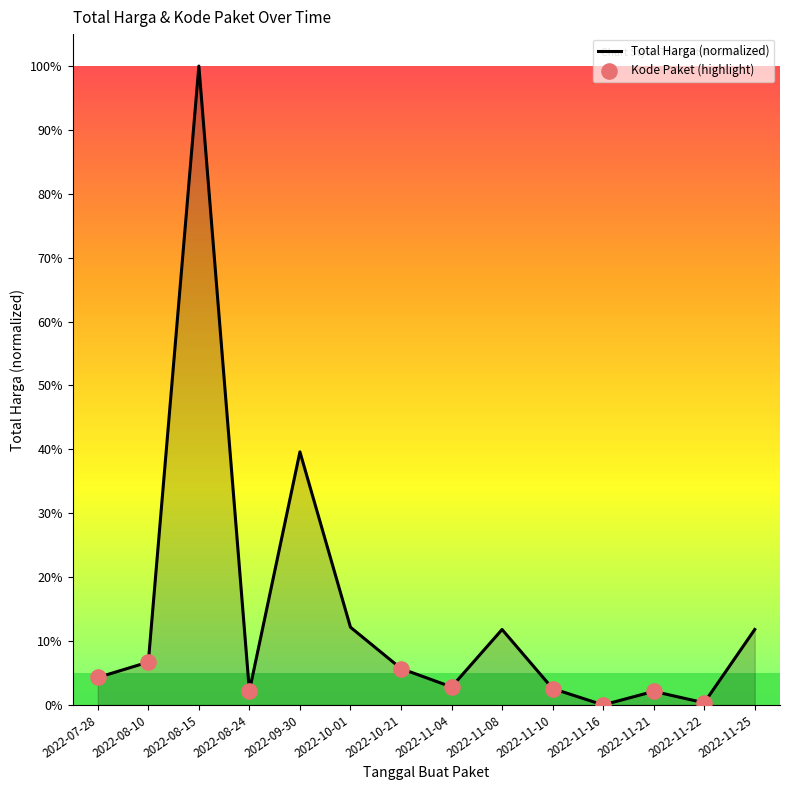

Approximately how many times larger is the value at 2022-07-28 compared to 2022-08-10?

0.6